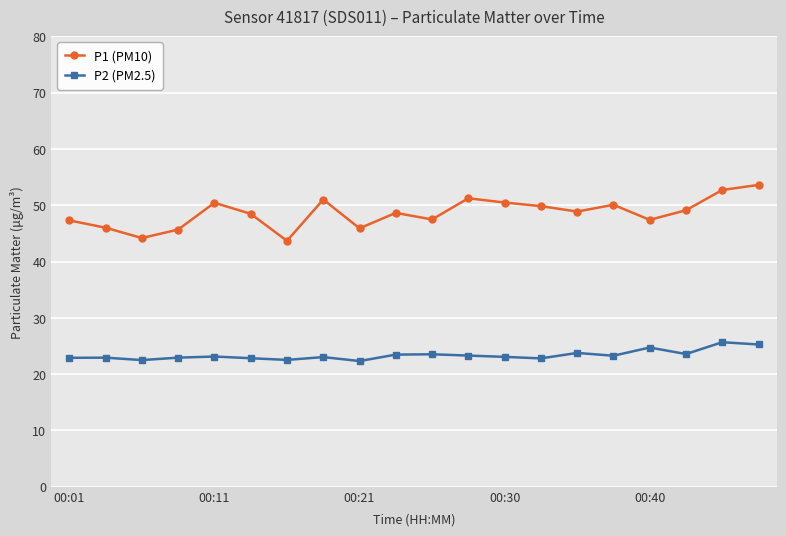

What is the value of the P1 (PM10) point at the 19th from the left?

52.7